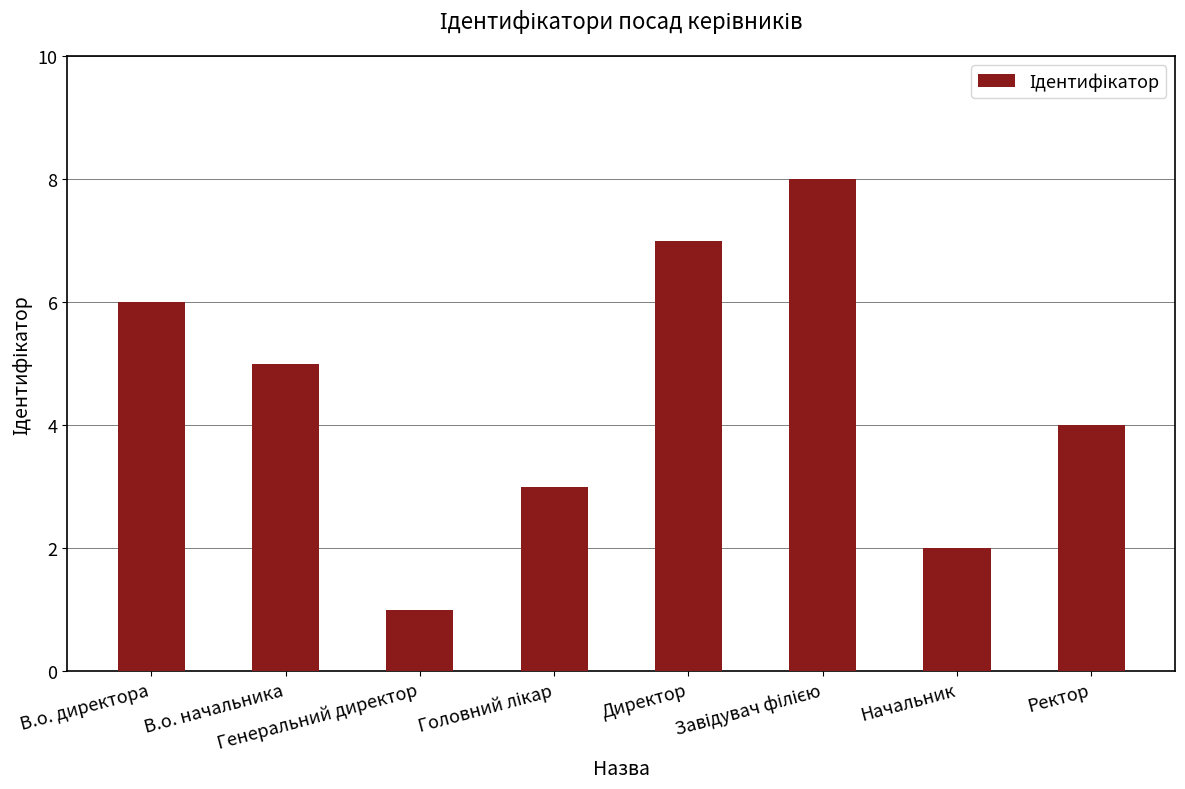

True or false: the data shows 7 at В.о. начальника.

False